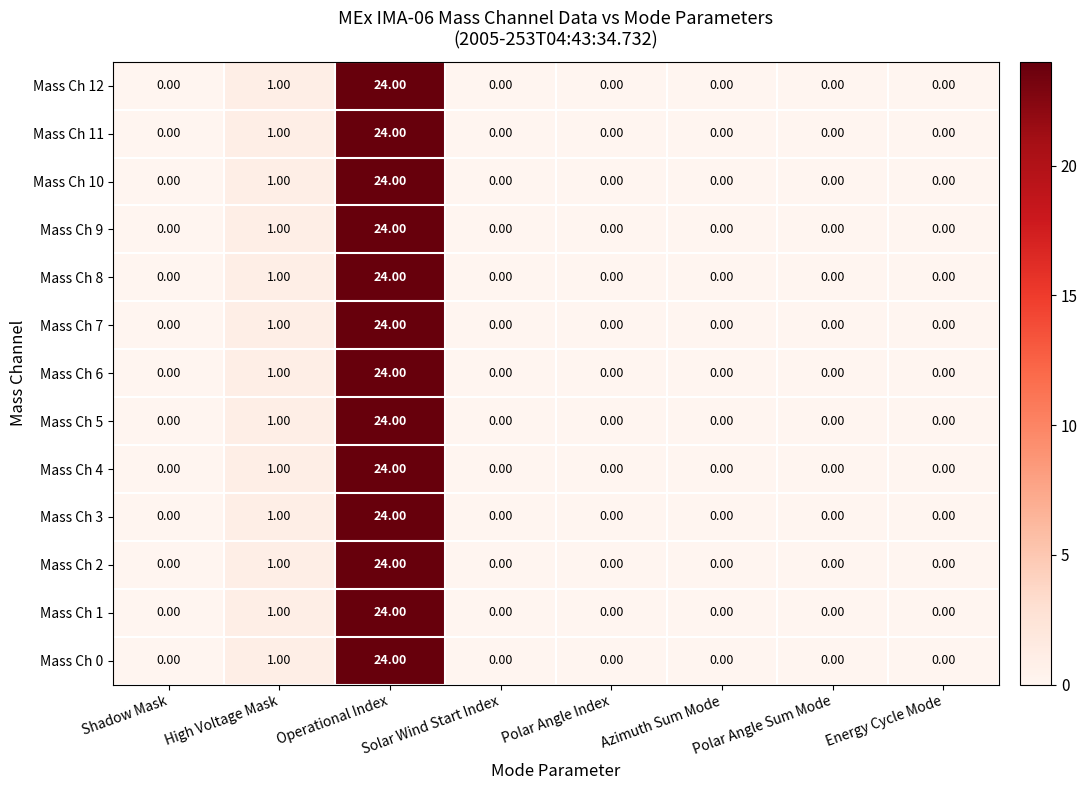

What is the difference between the maximum and minimum values in the Mass Ch 5 series?

24